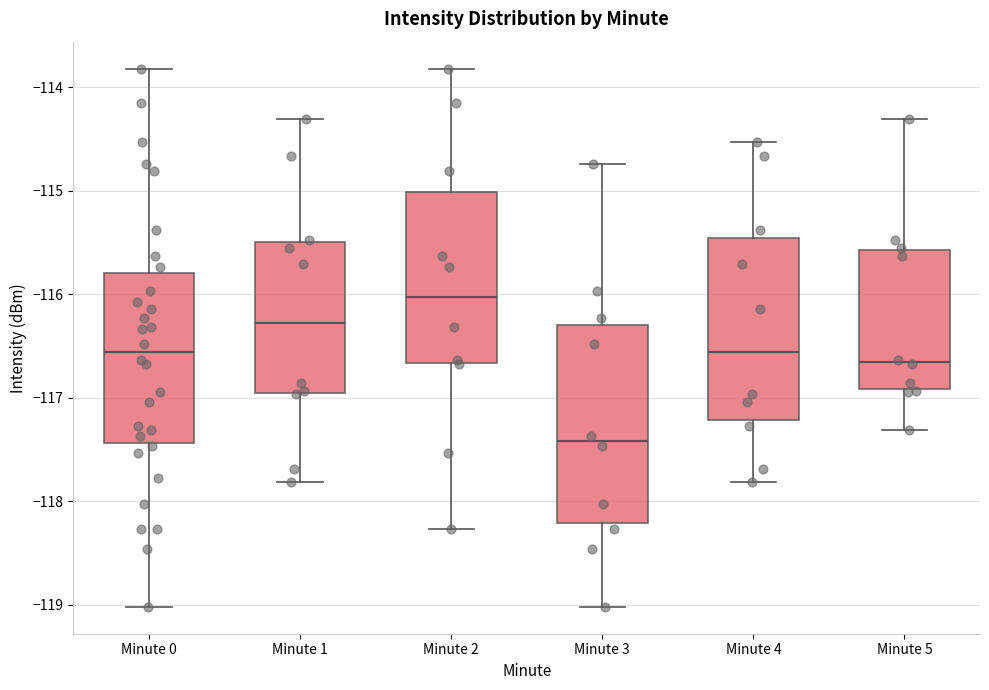

Where does the upper whisker of the box for Minute 4 end on the y-axis? The values are not printed on the chart, so give them approximately, as read against the axis.

-114.5